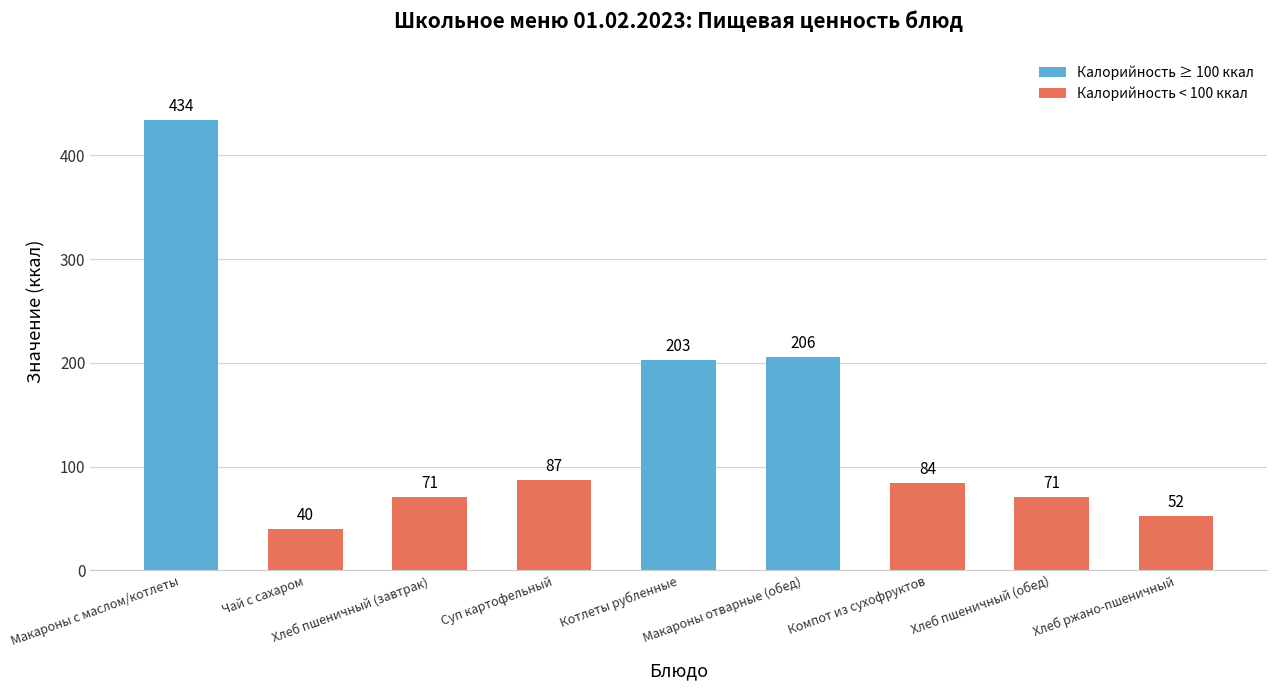

The value at Котлеты рубленные is 203. True or false?

True